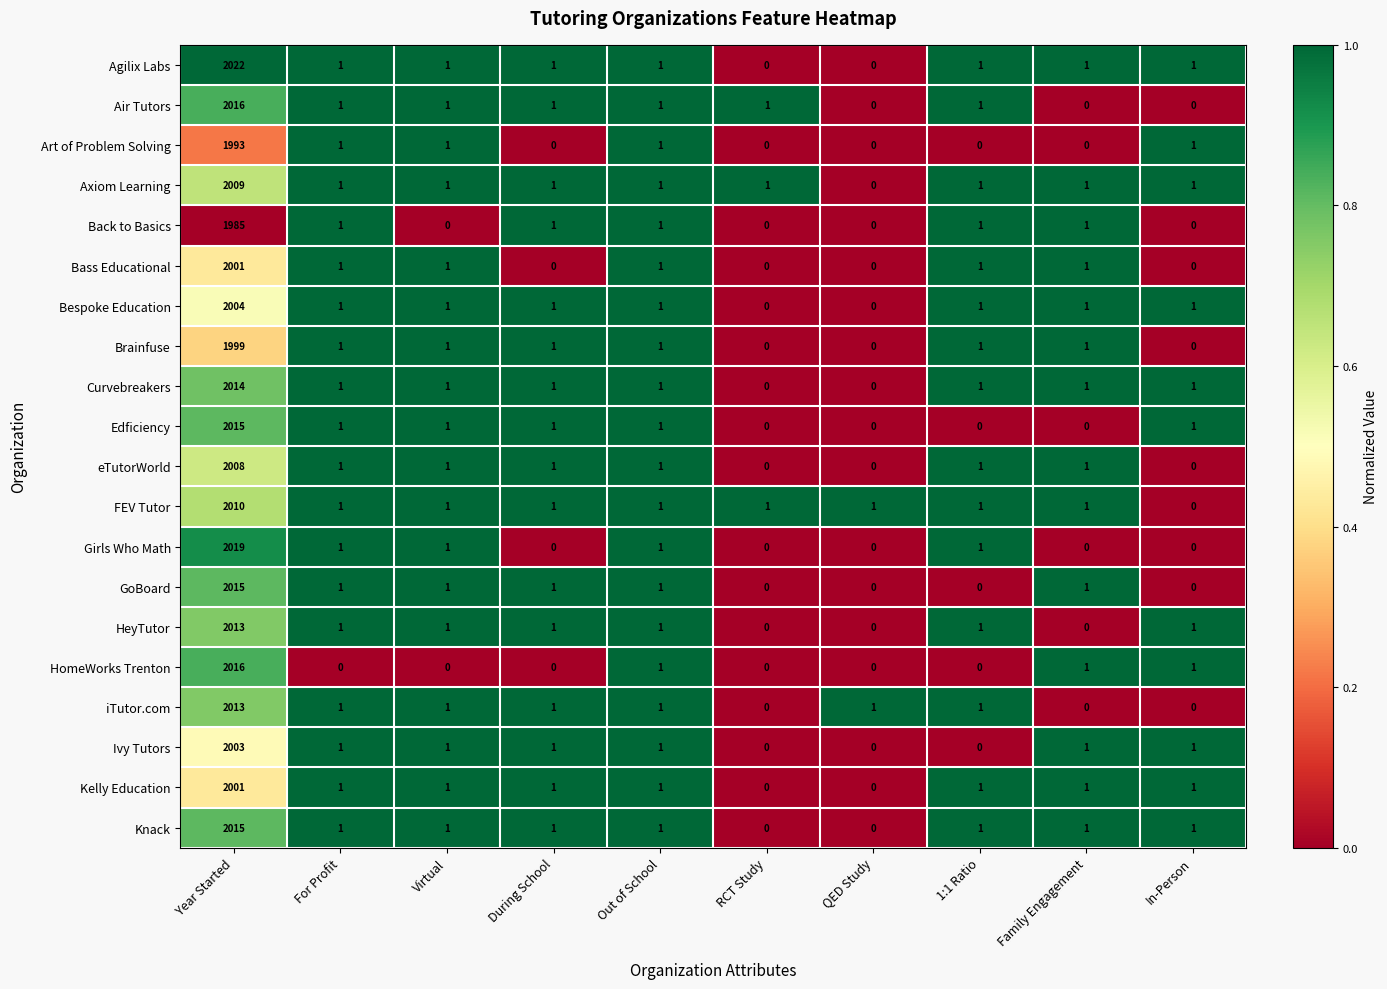

Which series has the largest range (max minus min)?

Agilix Labs